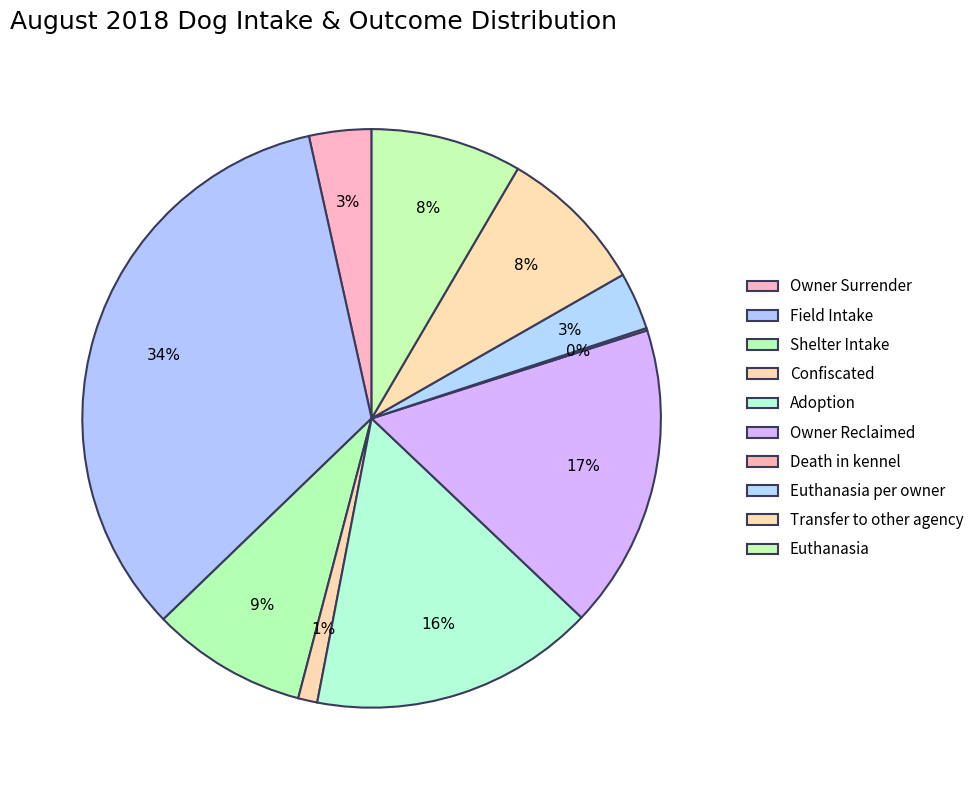

Is there a majority slice in this chart?

No